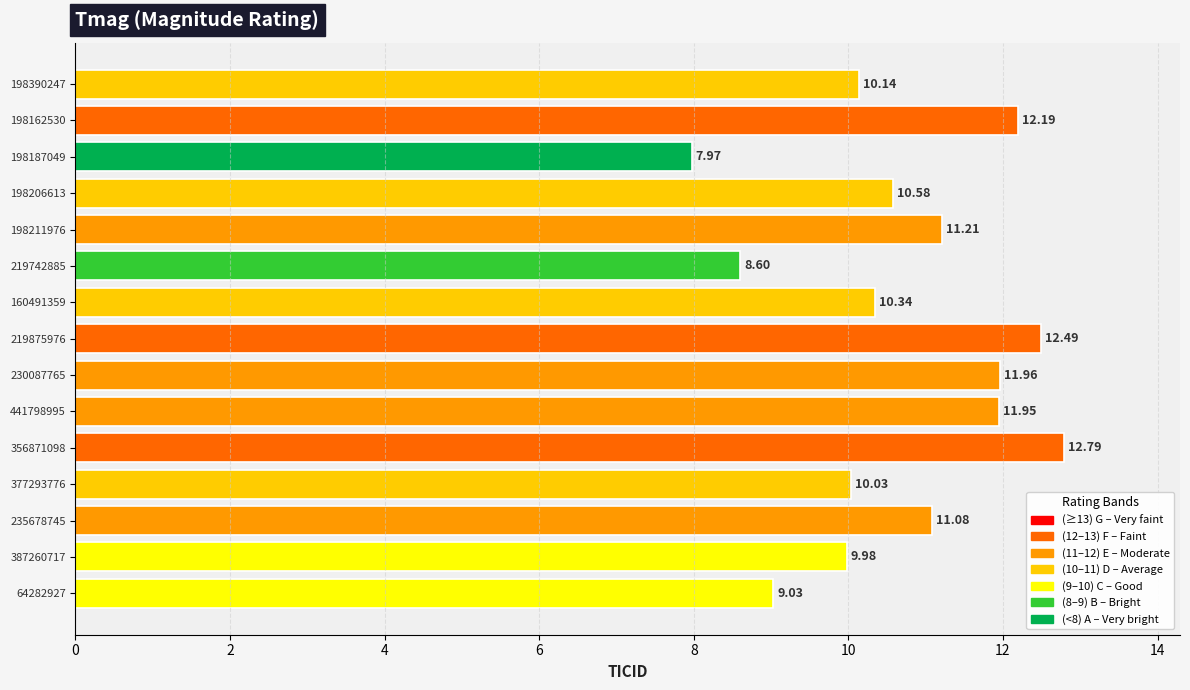

What is the sum of all values?

160.3